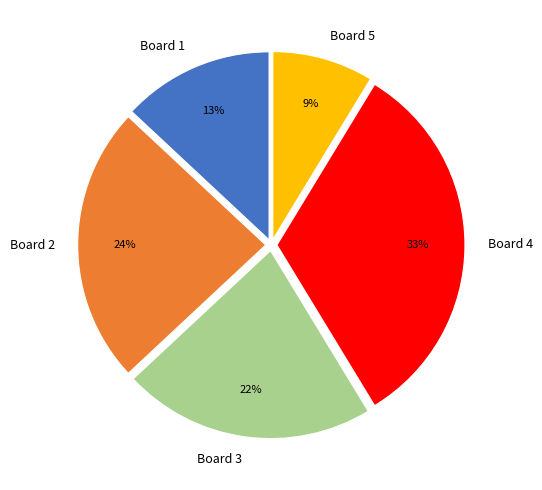

Which category has the smallest portion of the pie?

Board 5